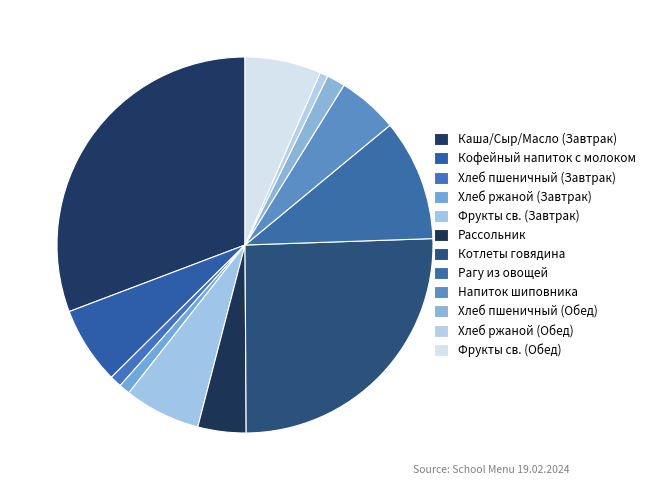

To the nearest percent, what is the combined percentage of Рассольник and Каша/Сыр/Масло (Завтрак)?

35%